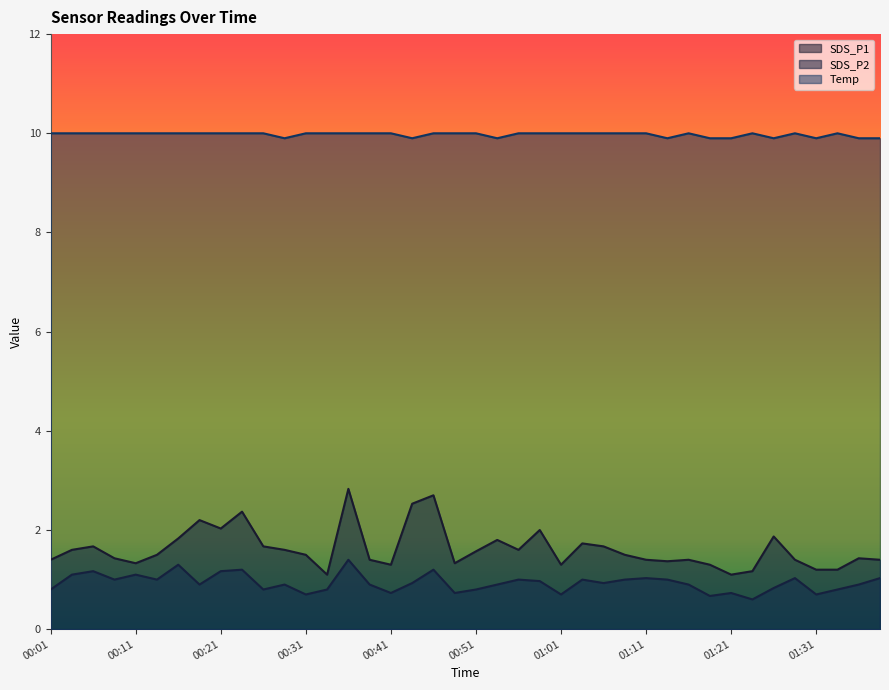

Reading right to left, transcribe all the data shown in this chart.

SDS_P1: 01:38=1.4	01:36=1.4	01:33=1.2	01:31=1.2	01:28=1.4	01:26=1.9	01:23=1.2	01:21=1.1	01:18=1.3	01:16=1.4	01:13=1.4	01:11=1.4	01:08=1.5	01:06=1.7	01:03=1.7	01:01=1.3	00:58=2.0	00:56=1.6	00:53=1.8	00:51=1.6	00:48=1.3	00:46=2.7	00:43=2.5	00:41=1.3	00:38=1.4	00:36=2.8	00:33=1.1	00:31=1.5	00:28=1.6	00:26=1.7	00:23=2.4	00:21=2.0	00:18=2.2	00:16=1.8	00:13=1.5	00:11=1.3	00:08=1.4	00:06=1.7	00:03=1.6	00:01=1.4
SDS_P2: 01:38=1.0	01:36=0.9	01:33=0.8	01:31=0.7	01:28=1.0	01:26=0.8	01:23=0.6	01:21=0.7	01:18=0.7	01:16=0.9	01:13=1.0	01:11=1.0	01:08=1.0	01:06=0.9	01:03=1.0	01:01=0.7	00:58=1.0	00:56=1.0	00:53=0.9	00:51=0.8	00:48=0.7	00:46=1.2	00:43=0.9	00:41=0.7	00:38=0.9	00:36=1.4	00:33=0.8	00:31=0.7	00:28=0.9	00:26=0.8	00:23=1.2	00:21=1.2	00:18=0.9	00:16=1.3	00:13=1.0	00:11=1.1	00:08=1.0	00:06=1.2	00:03=1.1	00:01=0.8
Temp: 01:38=9.9	01:36=9.9	01:33=10.0	01:31=9.9	01:28=10.0	01:26=9.9	01:23=10.0	01:21=9.9	01:18=9.9	01:16=10.0	01:13=9.9	01:11=10.0	01:08=10.0	01:06=10.0	01:03=10.0	01:01=10.0	00:58=10.0	00:56=10.0	00:53=9.9	00:51=10.0	00:48=10.0	00:46=10.0	00:43=9.9	00:41=10.0	00:38=10.0	00:36=10.0	00:33=10.0	00:31=10.0	00:28=9.9	00:26=10.0	00:23=10.0	00:21=10.0	00:18=10.0	00:16=10.0	00:13=10.0	00:11=10.0	00:08=10.0	00:06=10.0	00:03=10.0	00:01=10.0